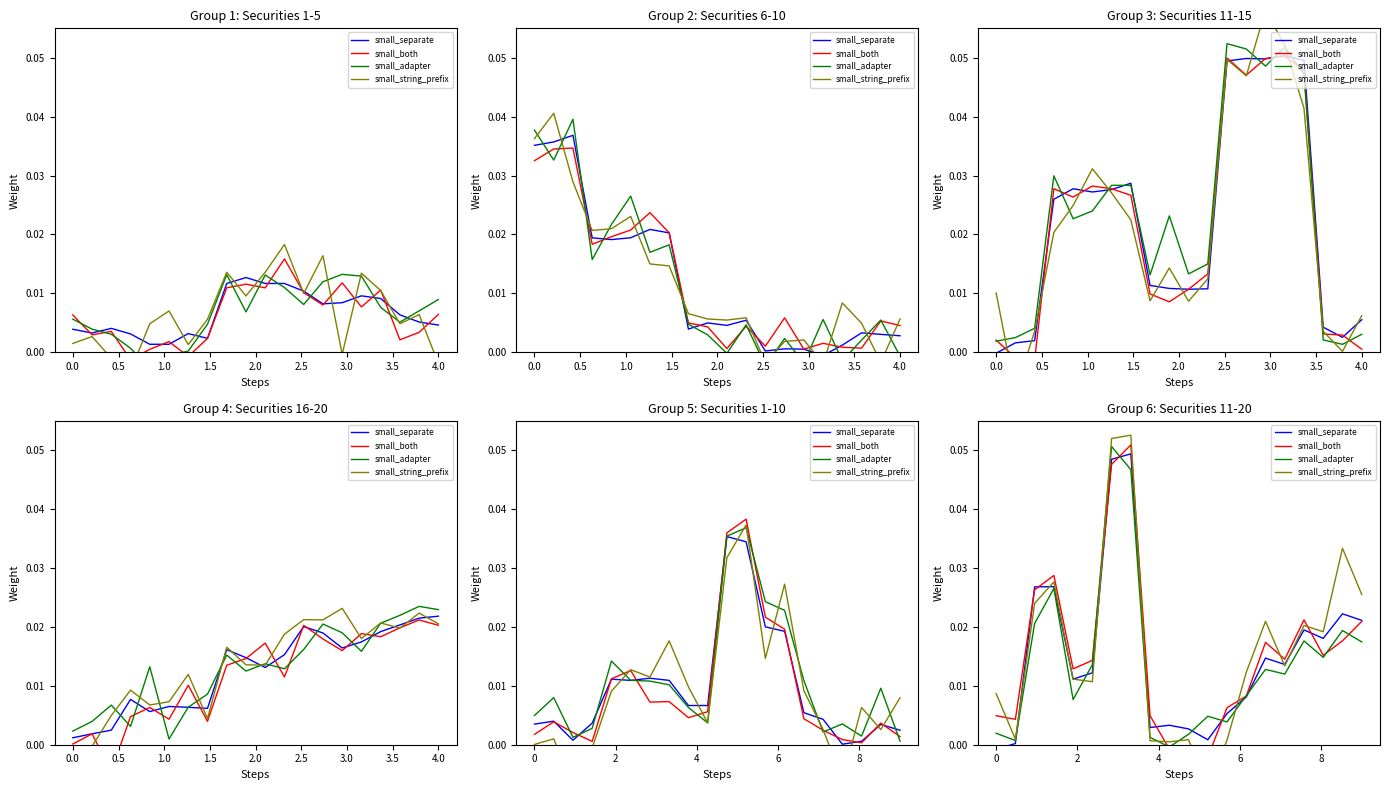

What are all the series names shown in the legend?

small_separate, small_both, small_adapter, small_string_prefix